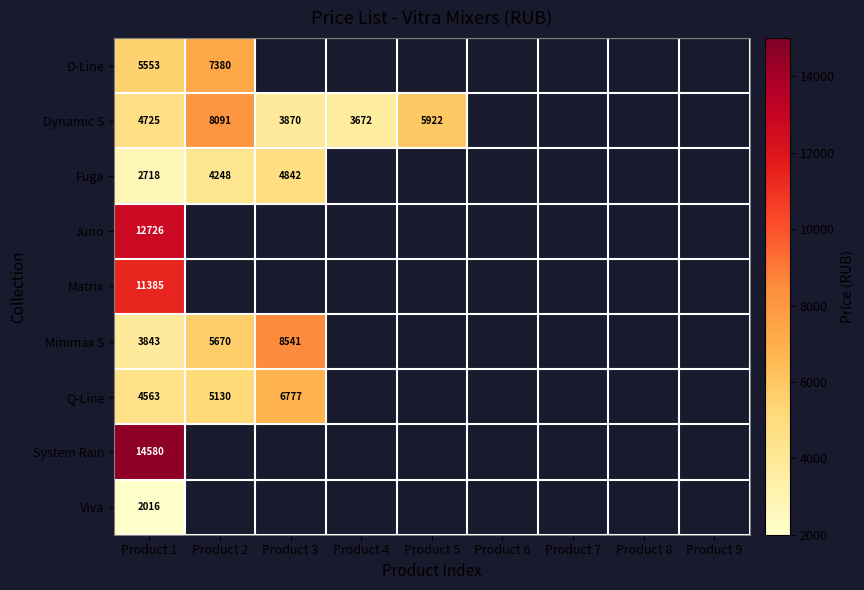

What is the smallest value displayed?

2016.0